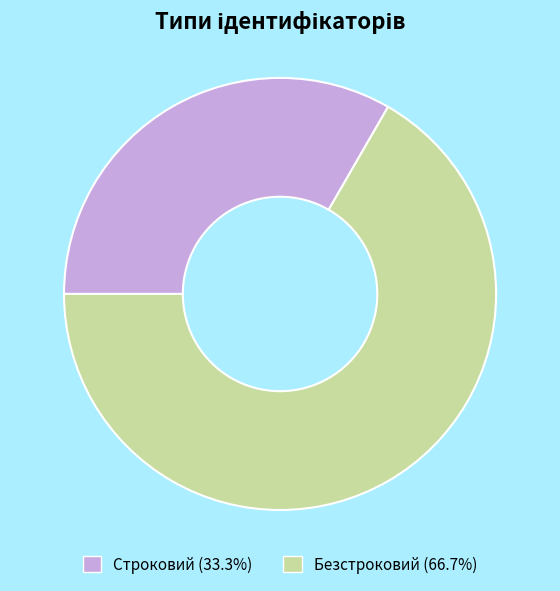

Is there any slice that represents more than half of the pie?

Yes